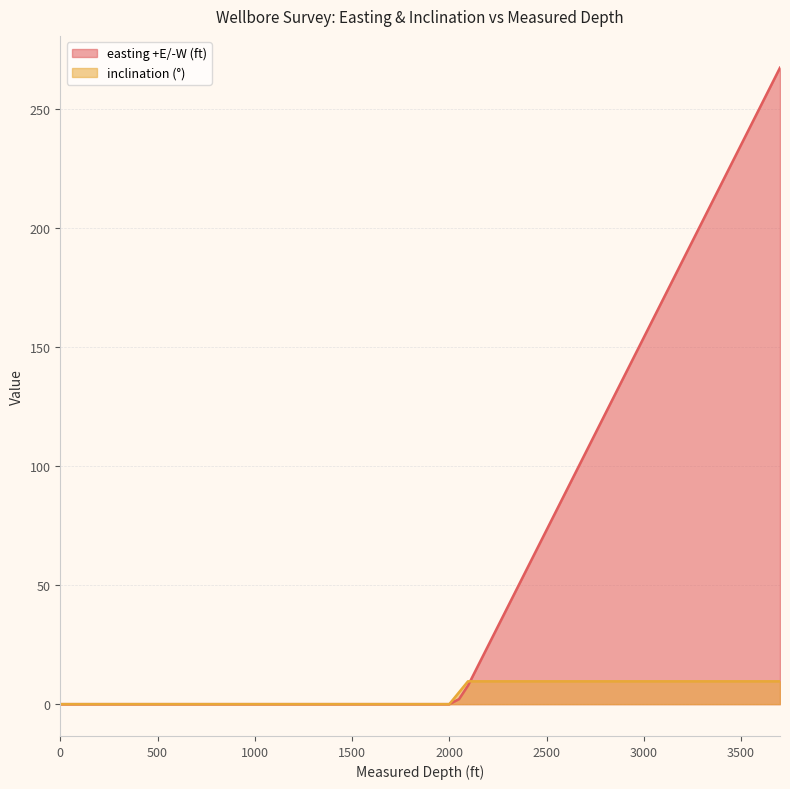

Which series has the largest total across all categories?

easting +E/-W (ft)